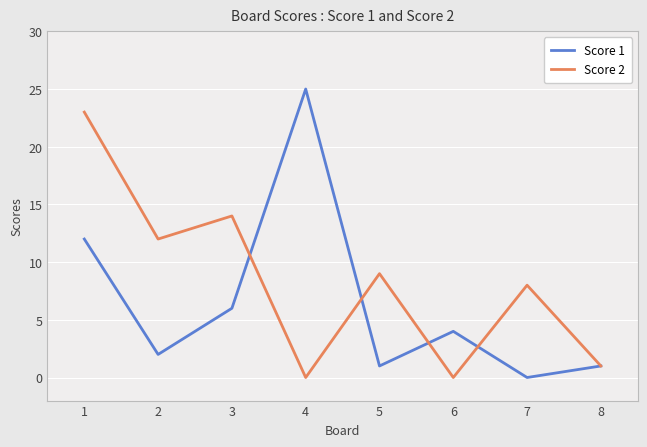

At which label does Score 2 first exceed 9?

1